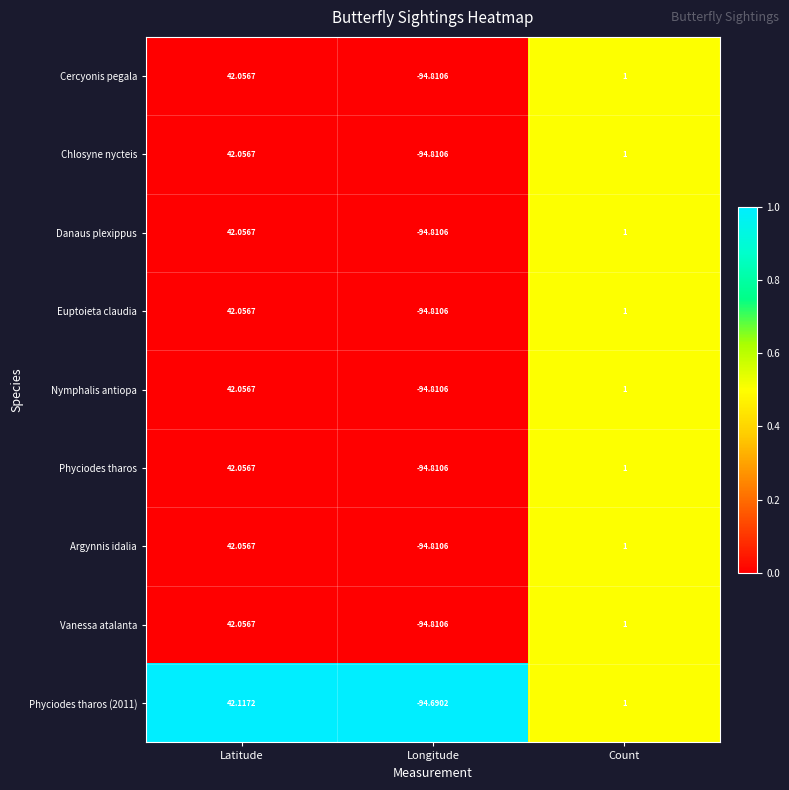

List the labels in order of Euptoieta claudia value, largest first.

Latitude, Count, Longitude